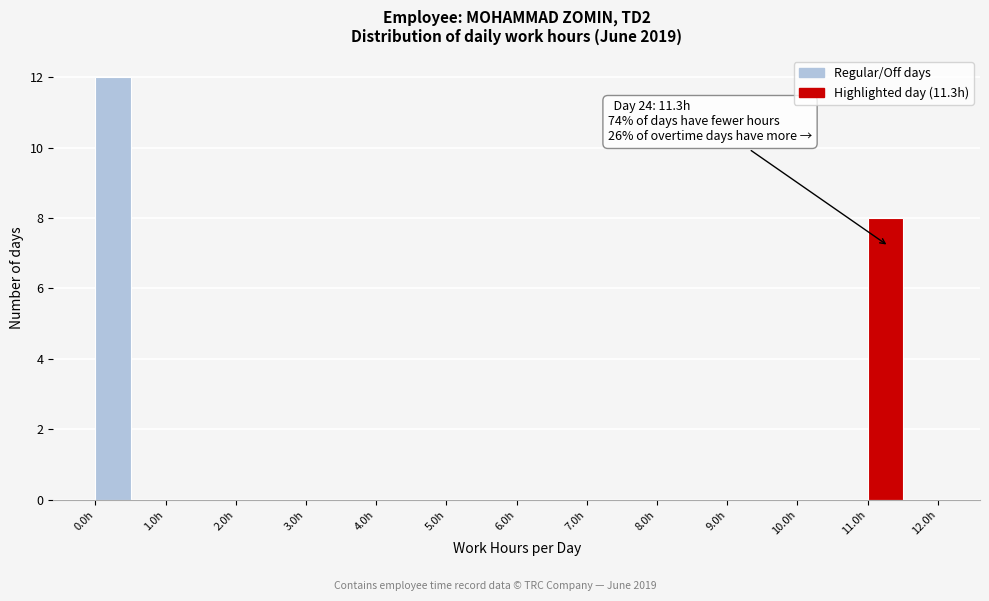

Which range on the x-axis has the tallest bar?

0.0 to 0.5